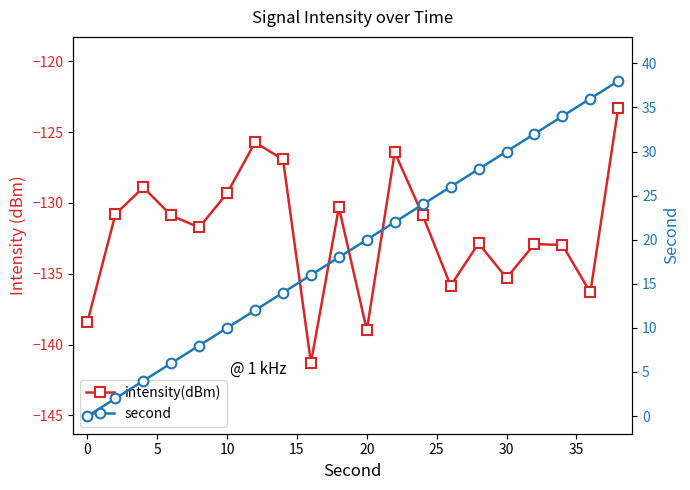

True or false: intensity(dBm) and second cross at least once.

False